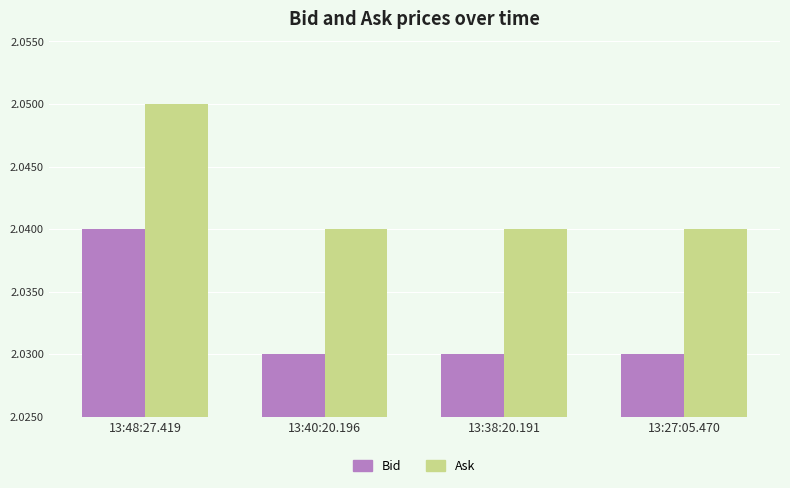

Are the bars horizontal?

No